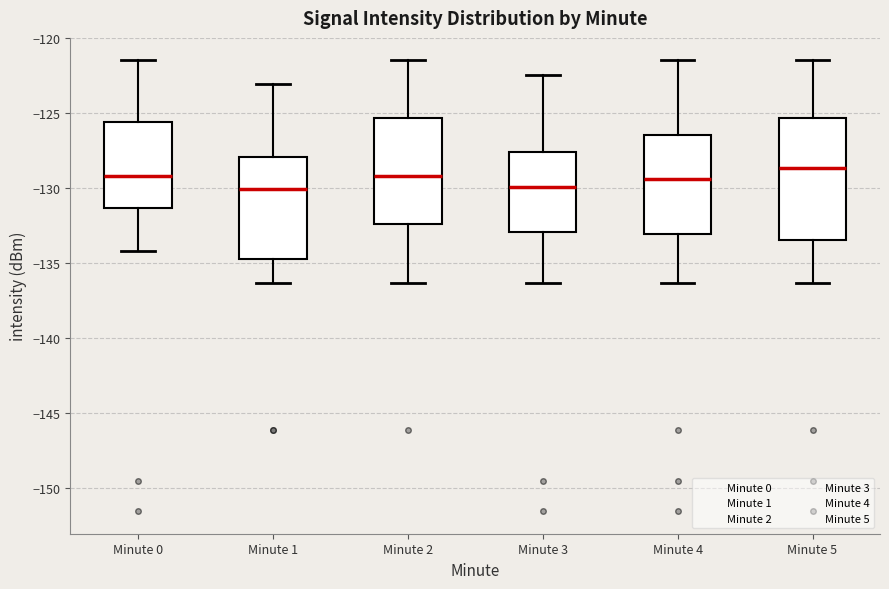

Reading left to right, transcribe this box plot: for each box, give where its median line is, the range the box spans, and where its two whiskers end, as read against the y-axis. The values are not printed on the chart, so give them approximately, as read against the axis.

Minute 0: median -129.0, box -131.5 to -125.5, whiskers -134.0 to -121.5
Minute 1: median -130.0, box -134.5 to -128.0, whiskers -136.5 to -123.0
Minute 2: median -129.0, box -132.5 to -125.5, whiskers -136.5 to -121.5
Minute 3: median -130.0, box -133.0 to -127.5, whiskers -136.5 to -122.5
Minute 4: median -129.5, box -133.0 to -126.5, whiskers -136.5 to -121.5
Minute 5: median -128.5, box -133.5 to -125.5, whiskers -136.5 to -121.5